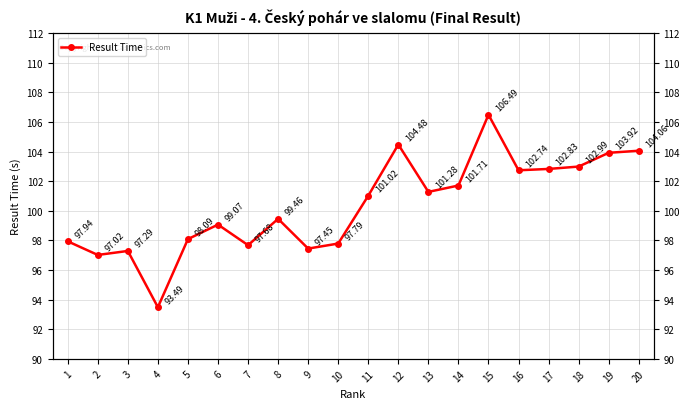

Between 9 and 11, which is larger?

11